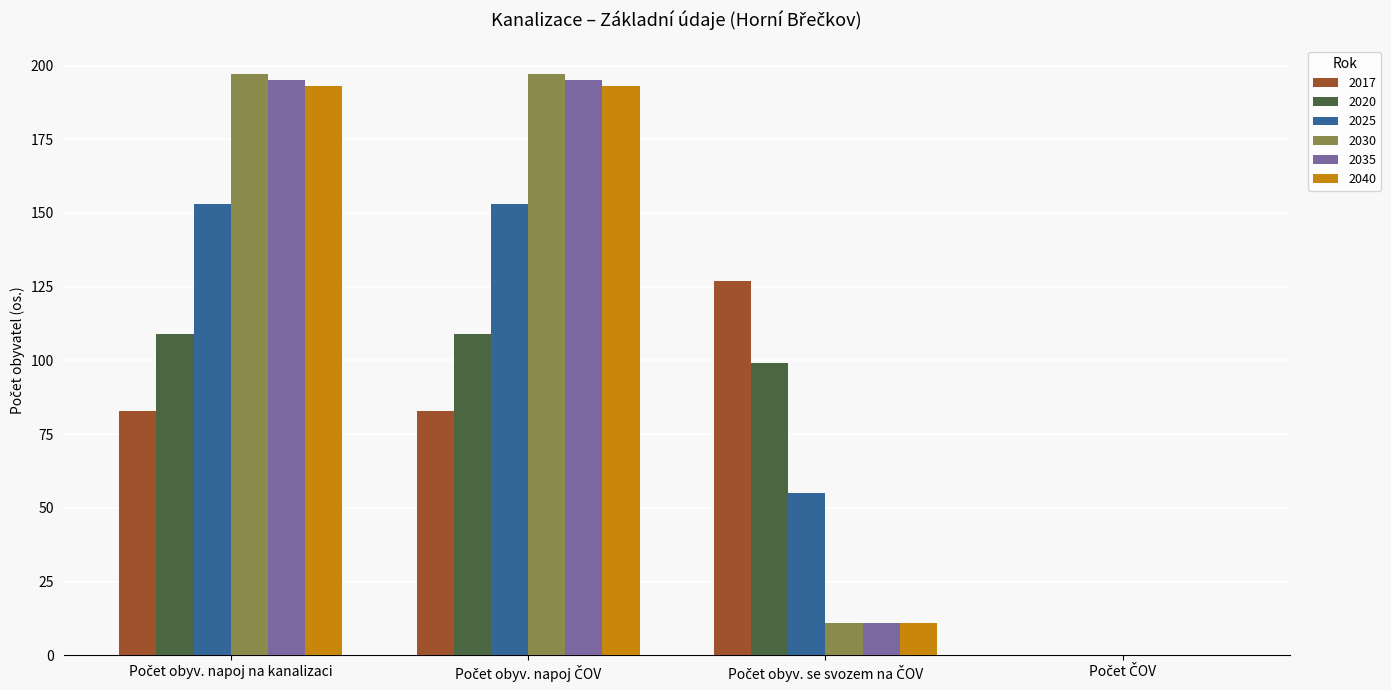

What is the sum of all 2035 values?

401